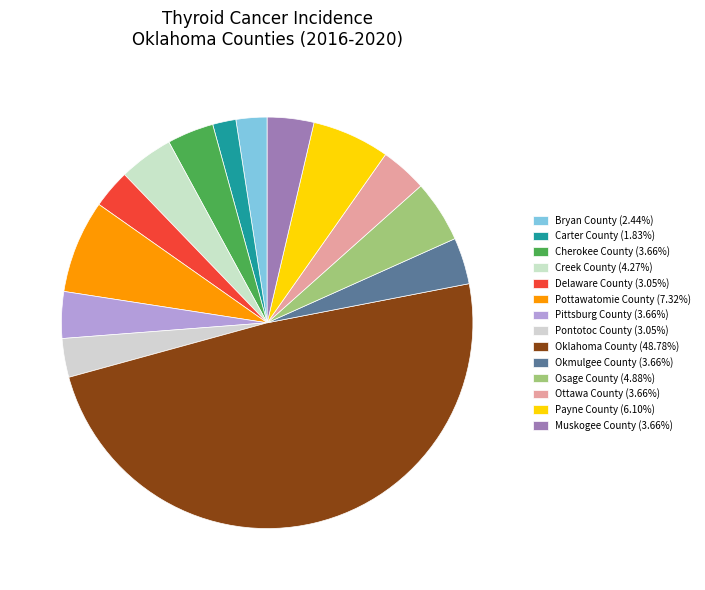

What percentage is the Bryan County slice, to the nearest percent?

2%